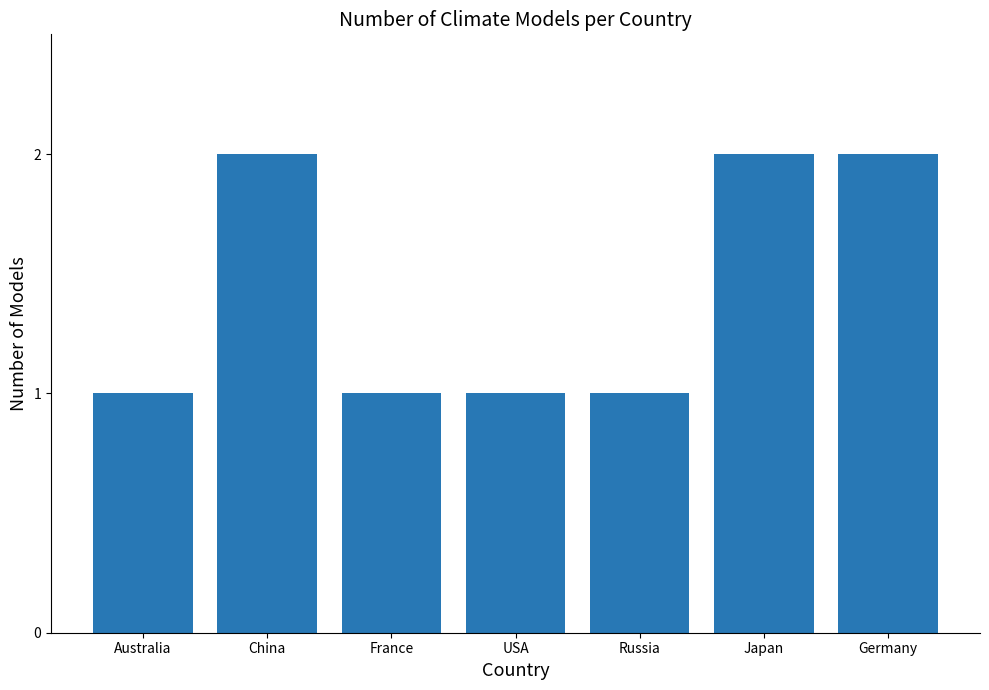

What is the difference between the maximum and minimum values?

1